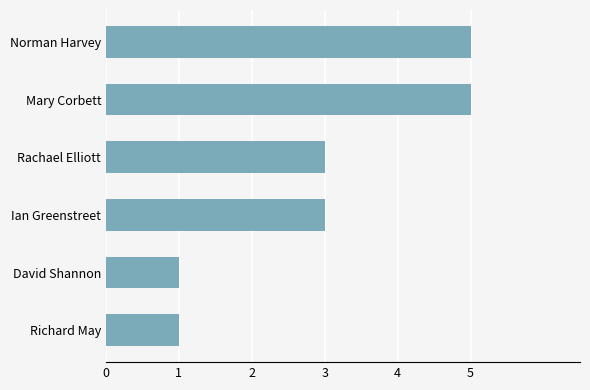

The value at Norman Harvey is 7. True or false?

False